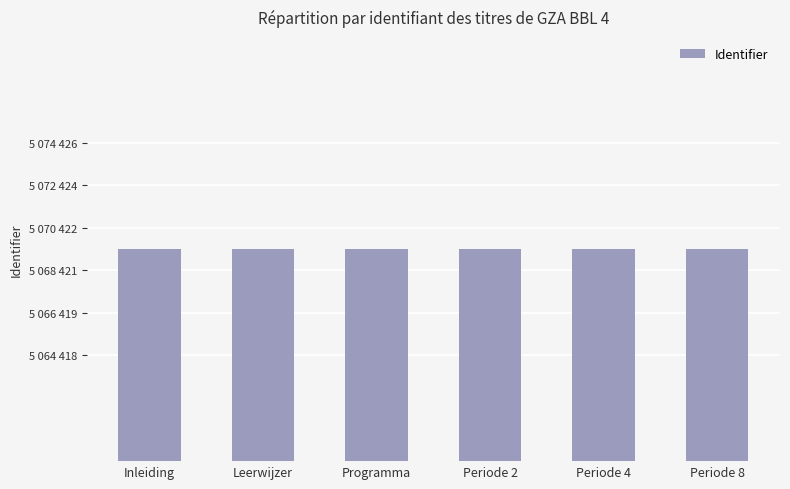

Does the chart contain any negative values?

No